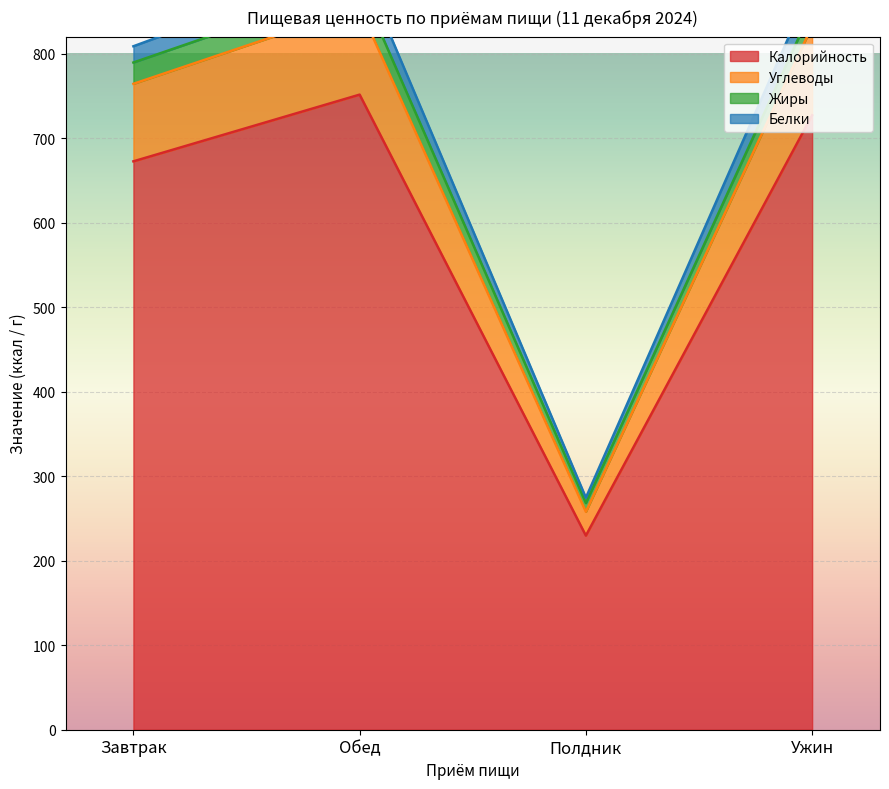

True or false: Углеводы and Калорийность cross at least once.

False